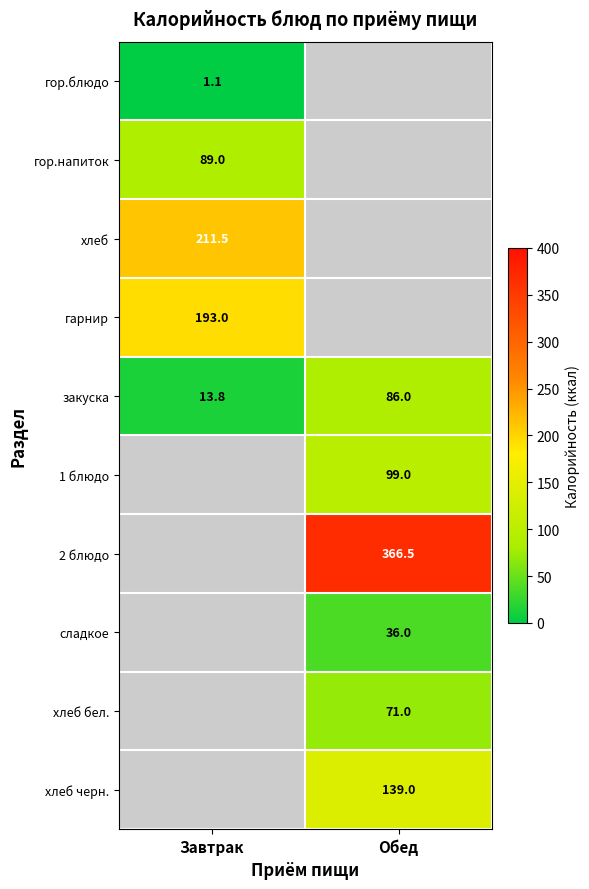

Is the value of гарнир at Завтрак greater than the value of хлеб бел. at Обед?

Yes